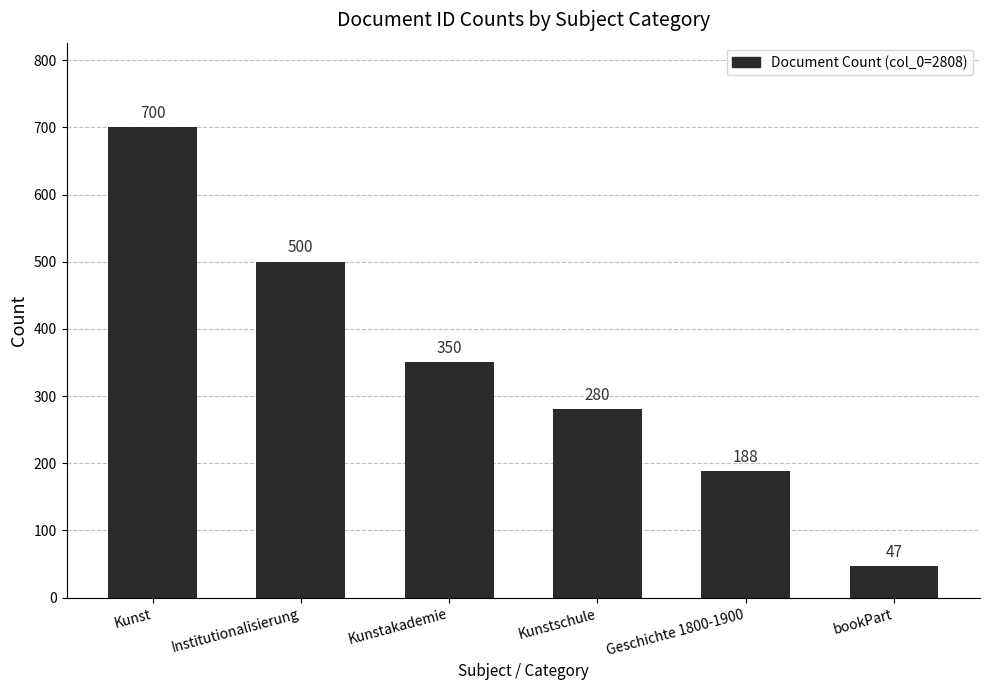

What position from the left is bookPart?

6